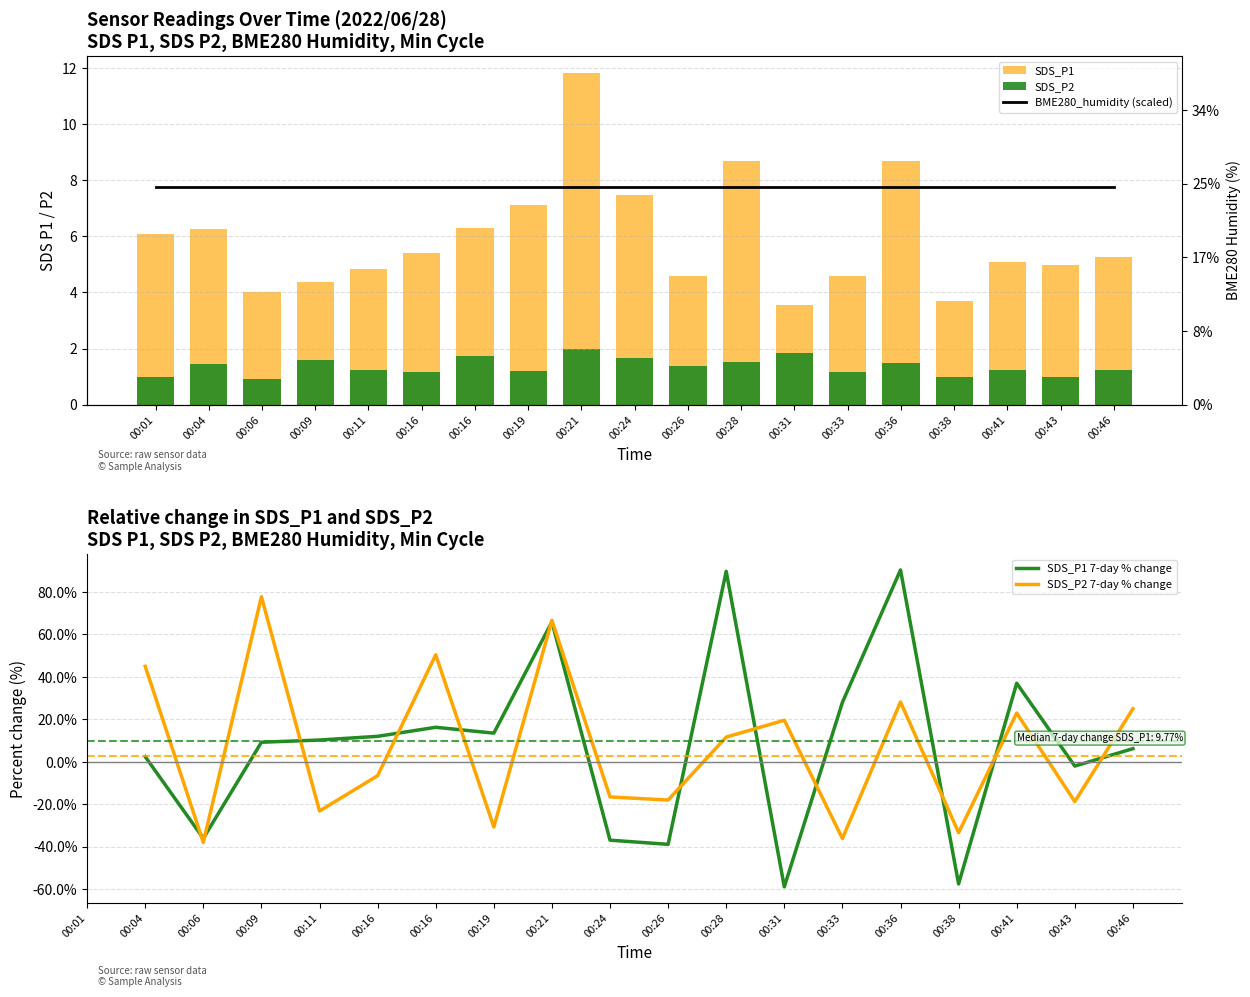

What is the minimum value for SDS_P2?

0.9